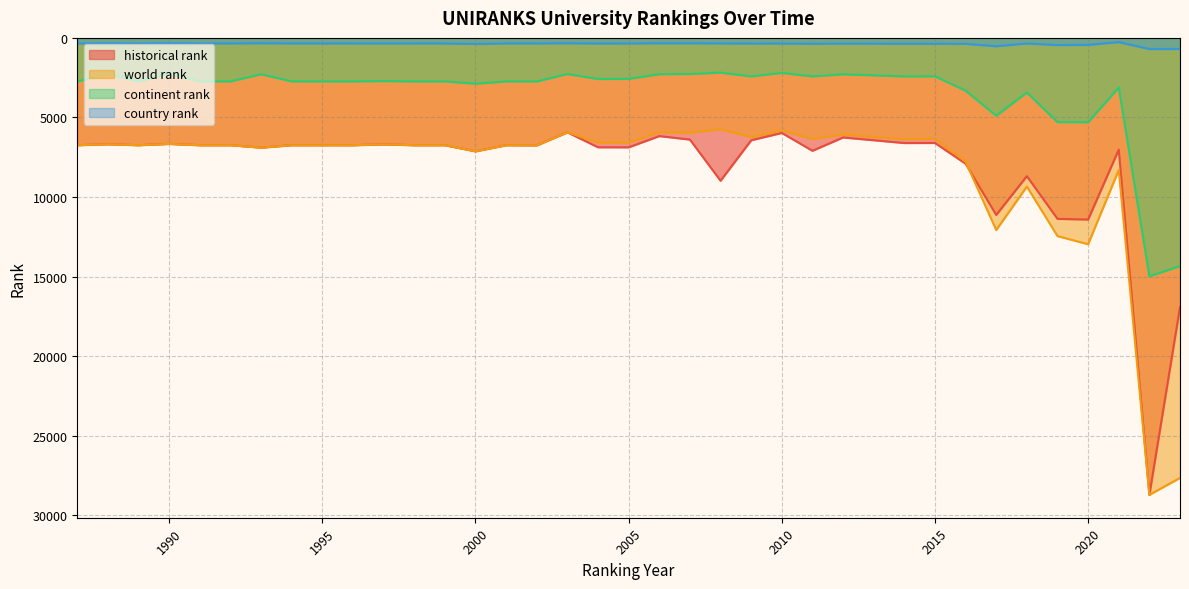

Which category has the lowest value in the historical rank series?

2003